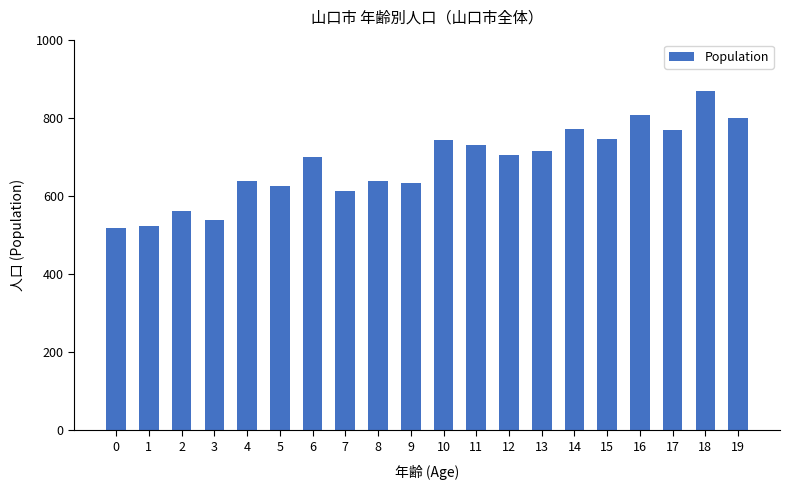

The value at 15 is 282. True or false?

False